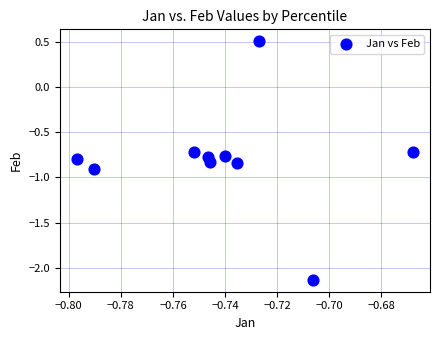

What is the average X value?

-0.7